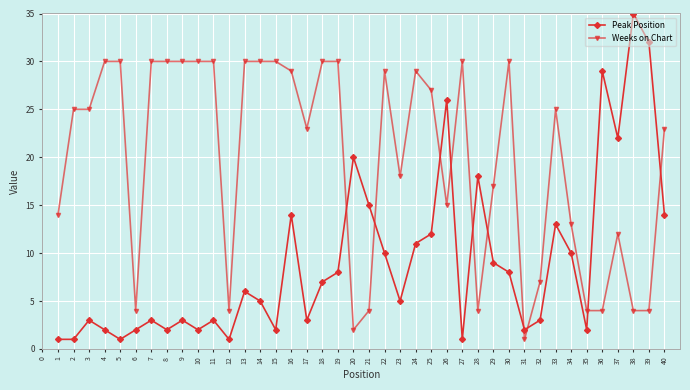

At which category does Peak Position reach its first local peak?

3